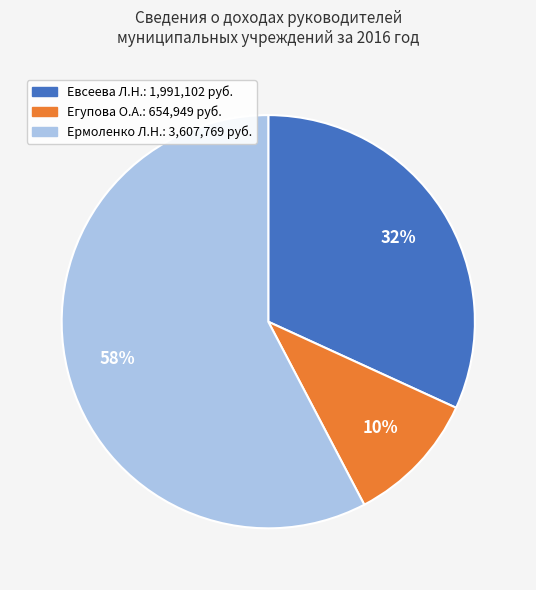

Is there any slice that represents more than half of the pie?

Yes